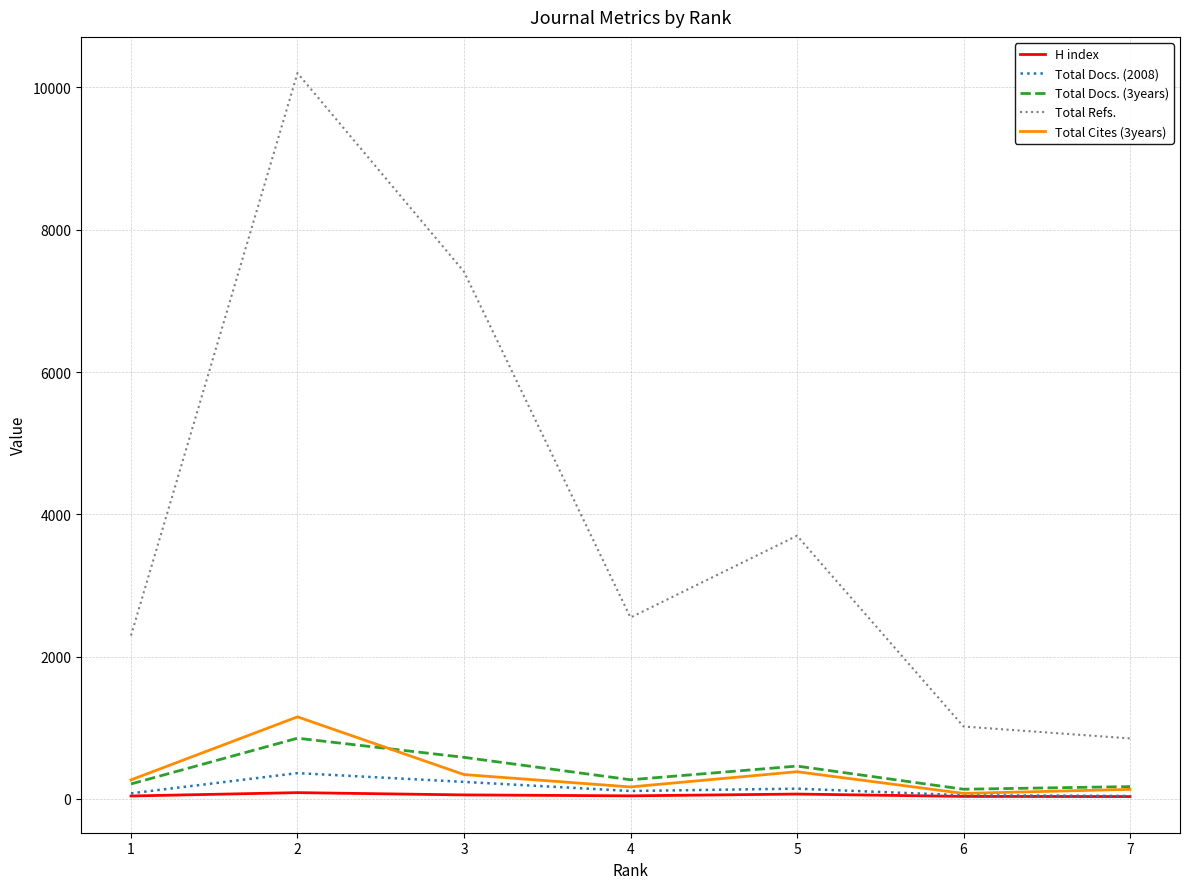

Which series has the widest spread of values?

Total Refs.